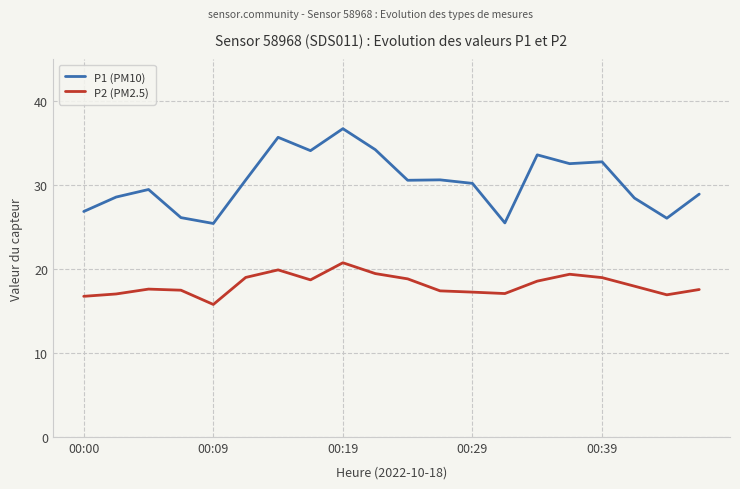

True or false: P2 (PM2.5) and P1 (PM10) cross at least once.

False